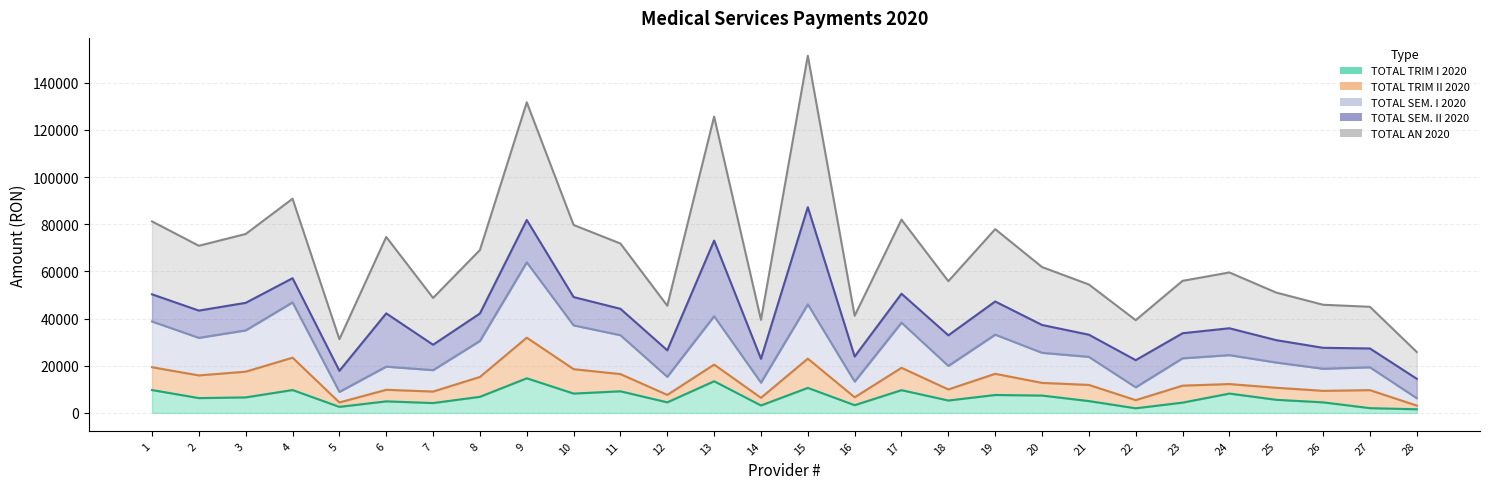

True or false: TOTAL SEM. I 2020 has a value of 5970.9 at 11.

False